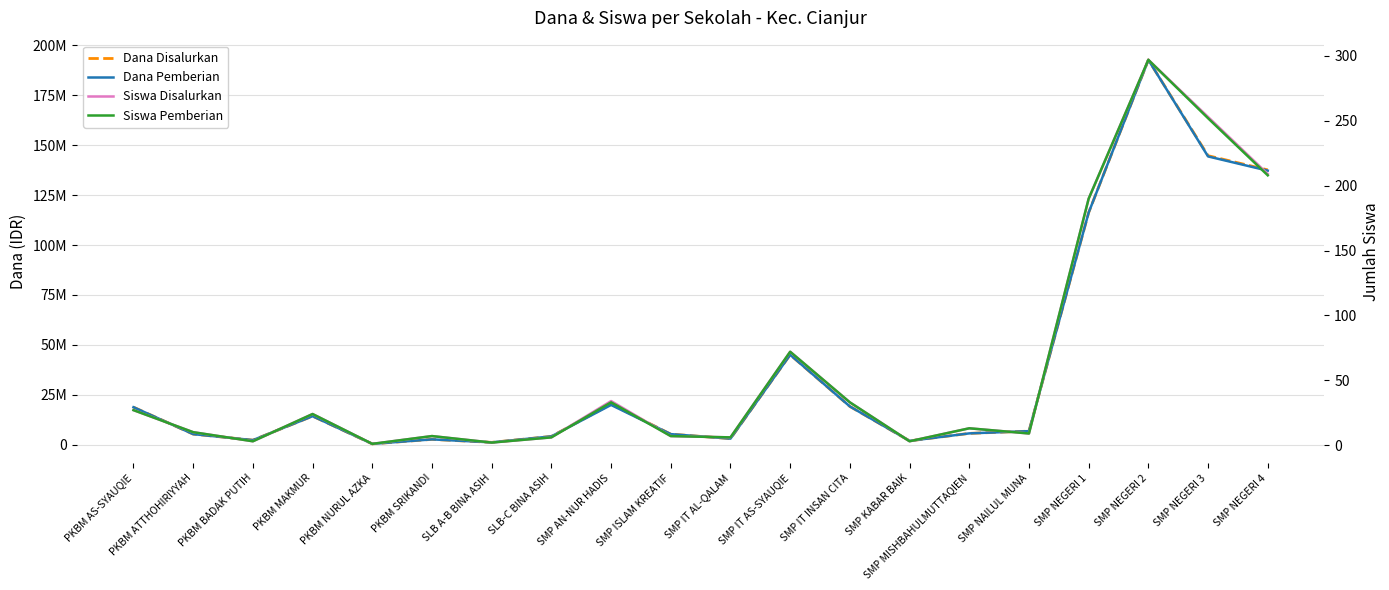

In Siswa Disalurkan, how many points are lower than both neighbors (excluding endpoints)?

6